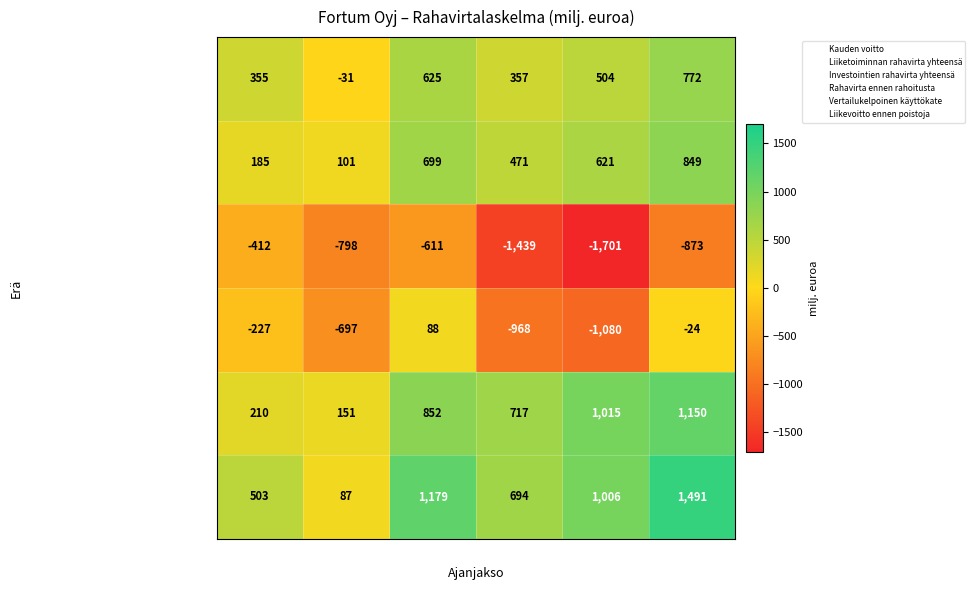

At which category is the sum across all series the highest?

Edelliset 12kk